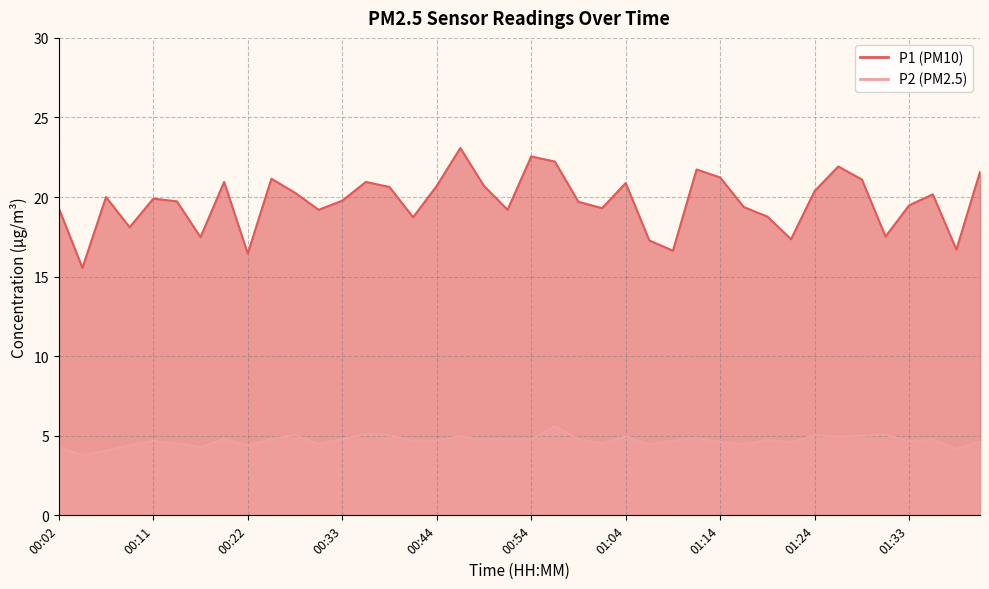

Which series has the largest total across all categories?

P1